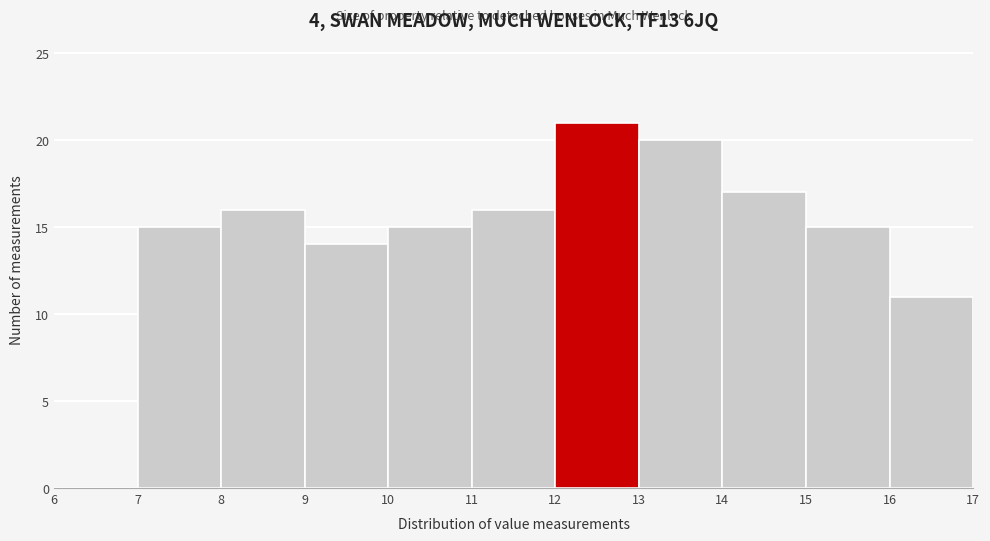

Reading left to right, list every bar in this chart as the range it spans on the x-axis followed by its height. The values are not printed on the chart, so give them approximately, as read against the axis.

6 to 7: 0
7 to 8: 15
8 to 9: 16
9 to 10: 14
10 to 11: 15
11 to 12: 16
12 to 13: 21
13 to 14: 20
14 to 15: 17
15 to 16: 15
16 to 17: 11